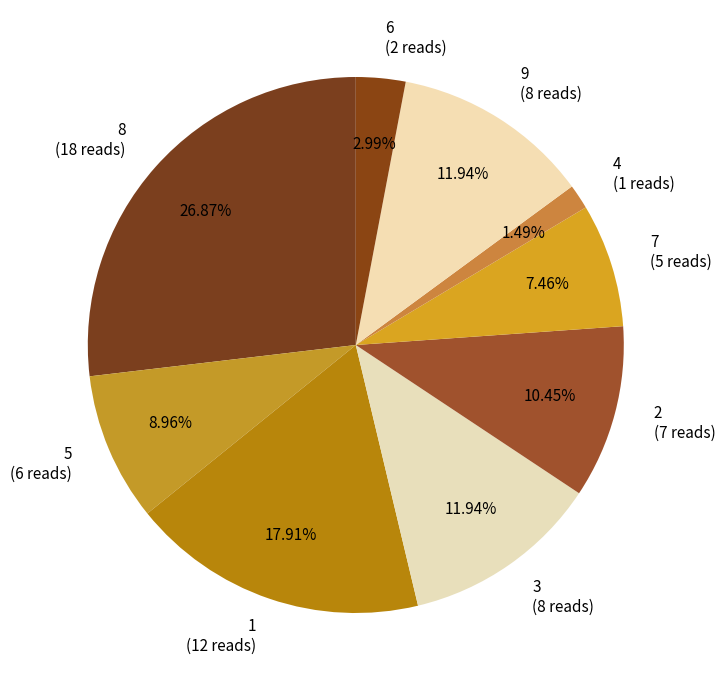

How many slices are in this pie chart?

9